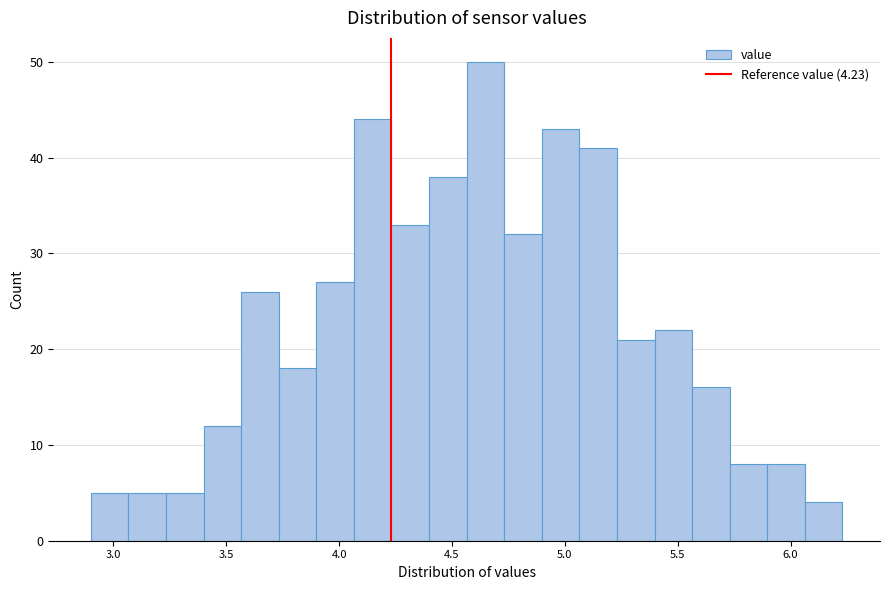

Around what value on the x-axis is the tallest bar? Give the approximate position of its centre, as read against the axis.

4.65